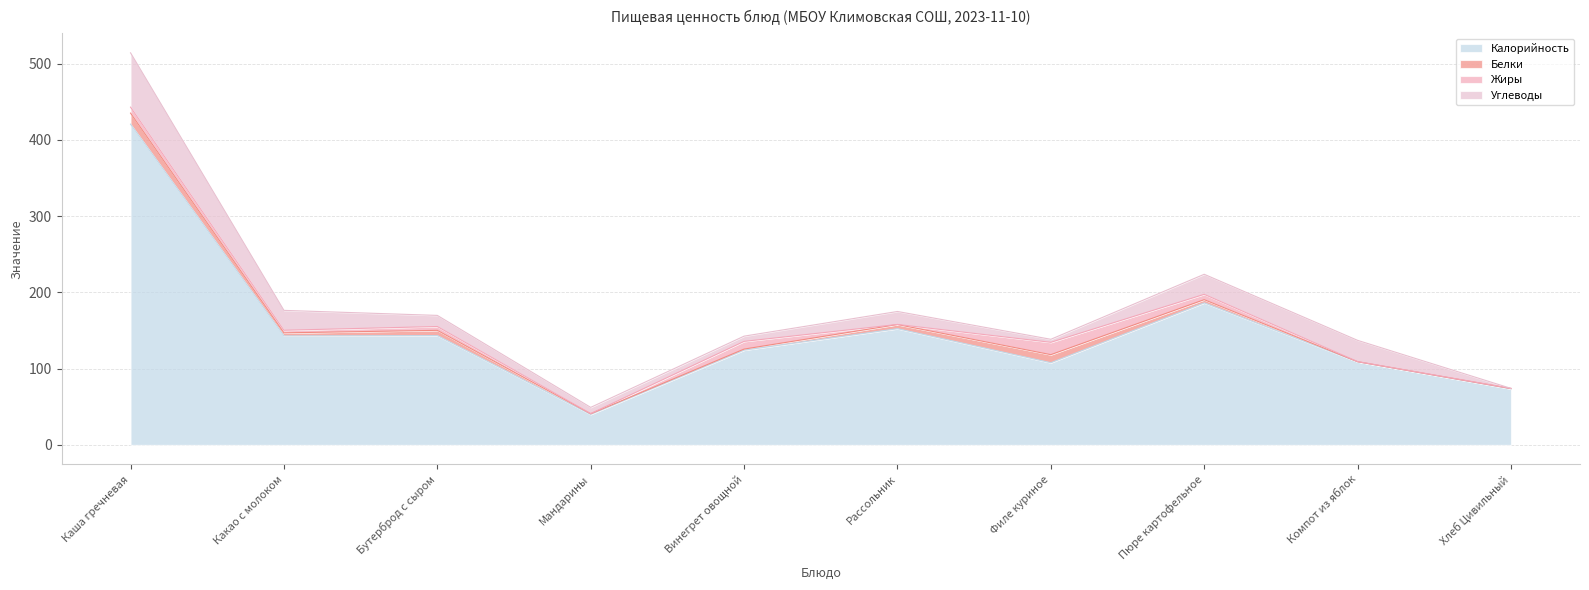

Read the Белки value at Хлеб Цивильный.

0.4